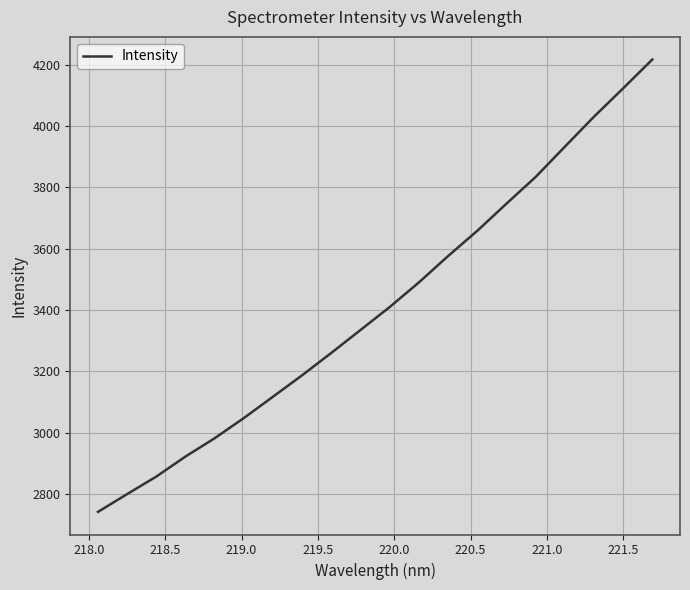

What is the sum of all values?

68263.3